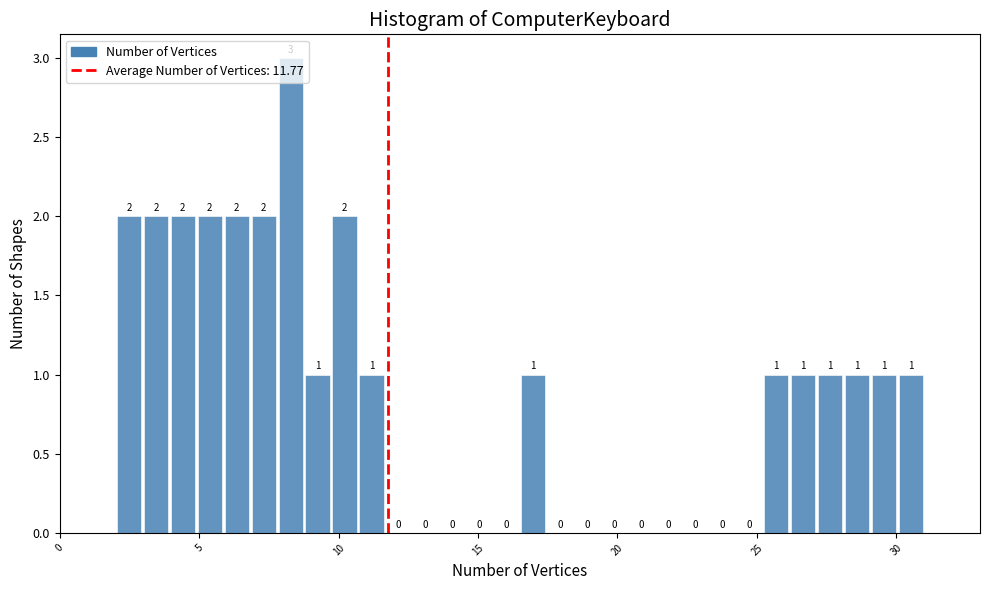

Around what value on the x-axis is the tallest bar? Give the approximate position of its centre, as read against the axis.

8.5